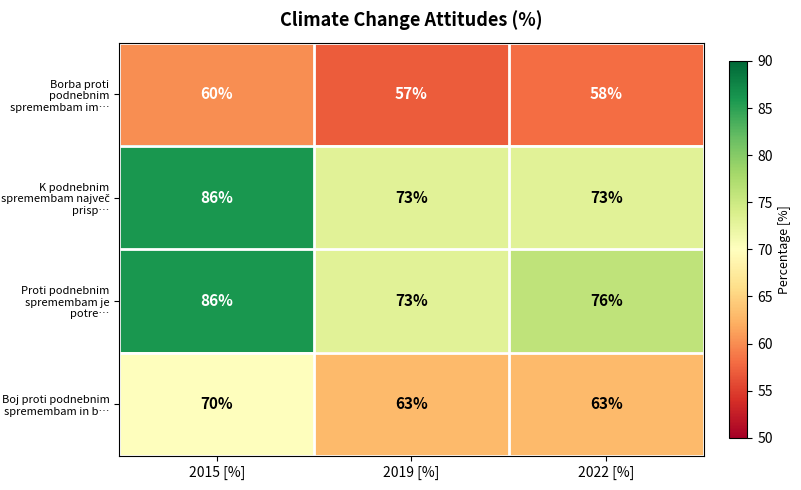

What is the total value across all series at 2022 [%]?

270